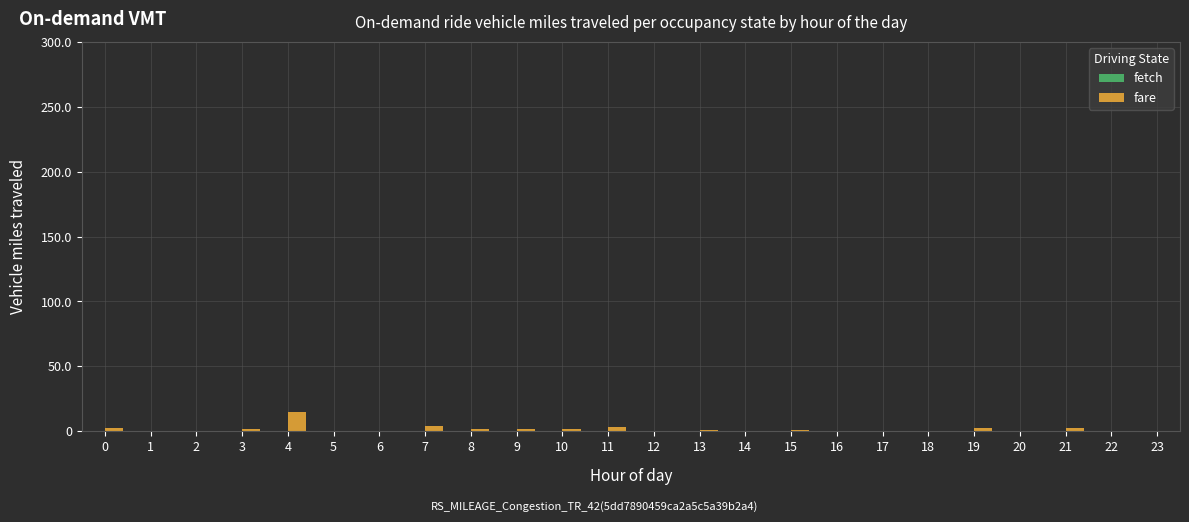

What is the maximum value shown in the chart?

15.0